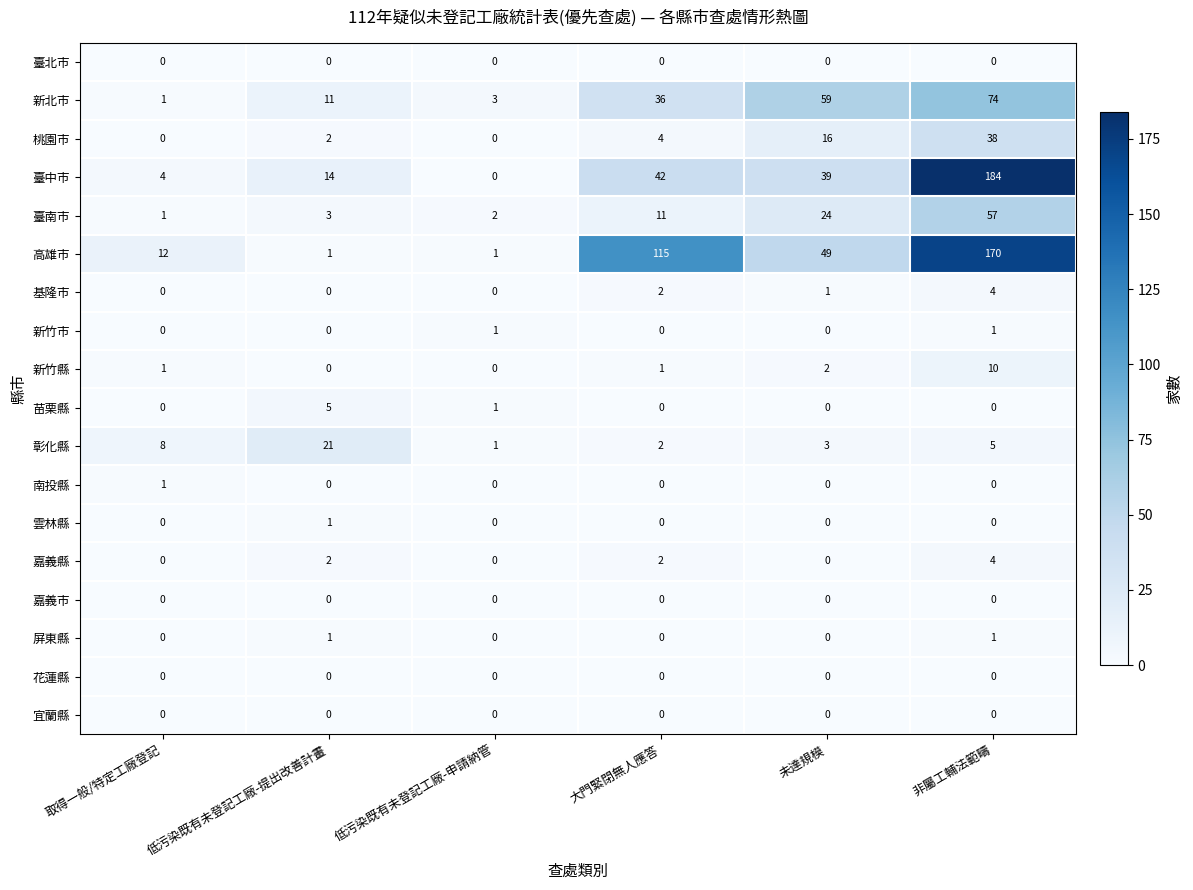

Which series changed the most between 取得一般/特定工廠登記 and 低污染既有未登記工廠-申請納管?

高雄市